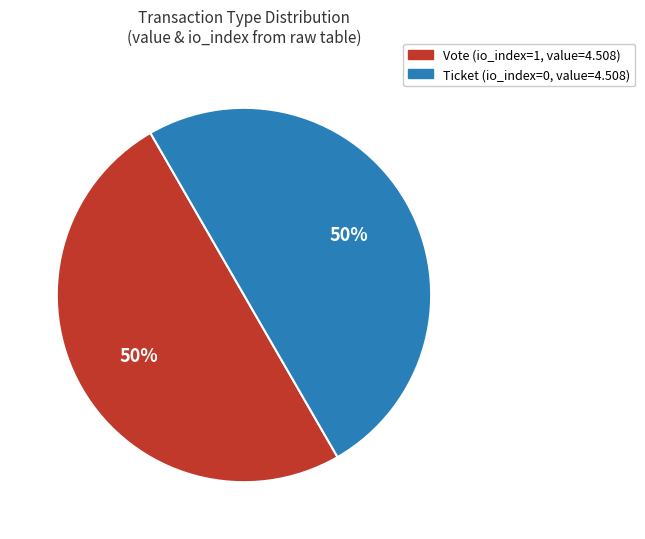

To the nearest percent, what is the average slice percentage?

50%